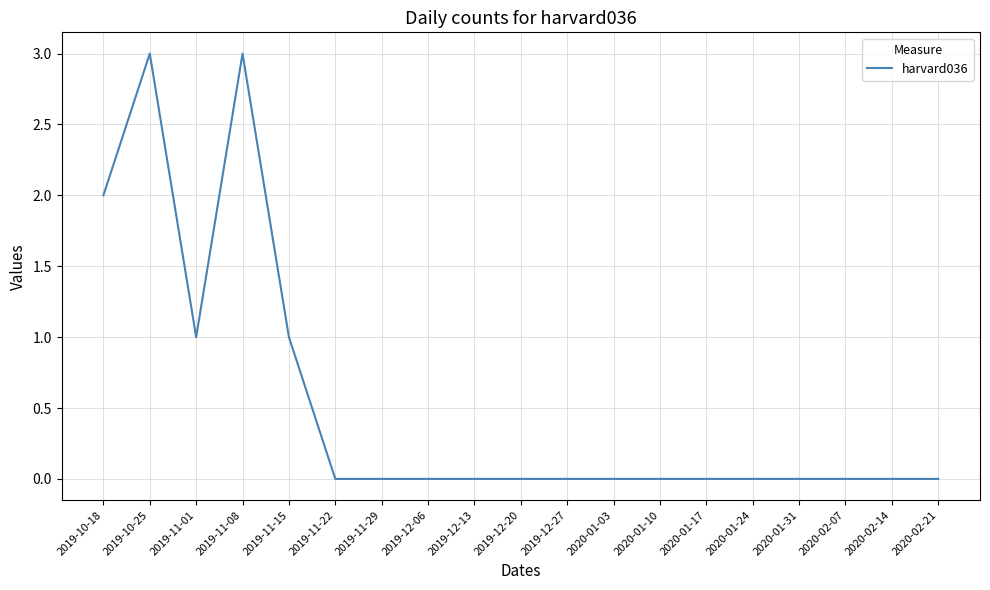

The value at 2019-11-08 is 3. True or false?

True